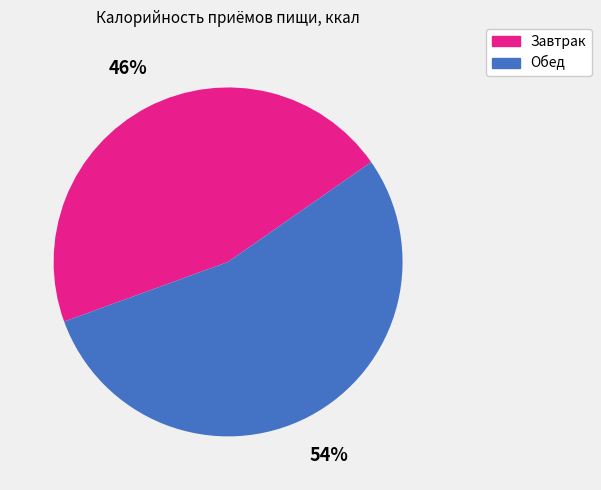

True or false: Обед accounts for 54% of the total.

True